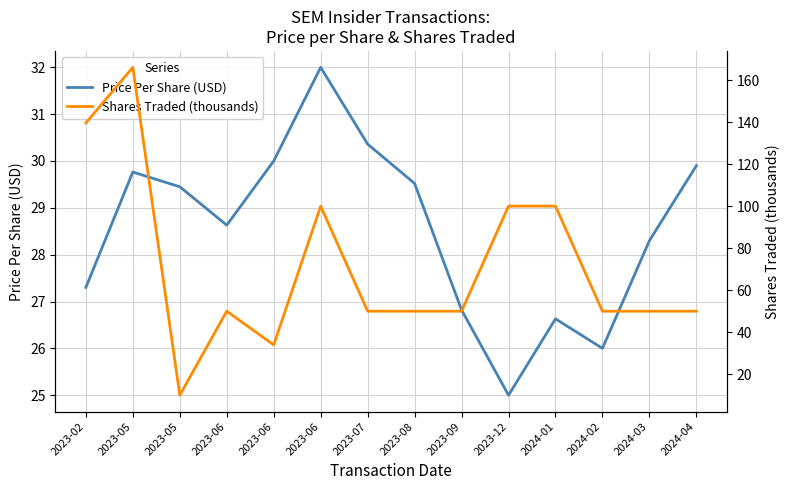

Rank the series by their average value, from highest to lowest.

Shares Traded (thousands), Price Per Share (USD)